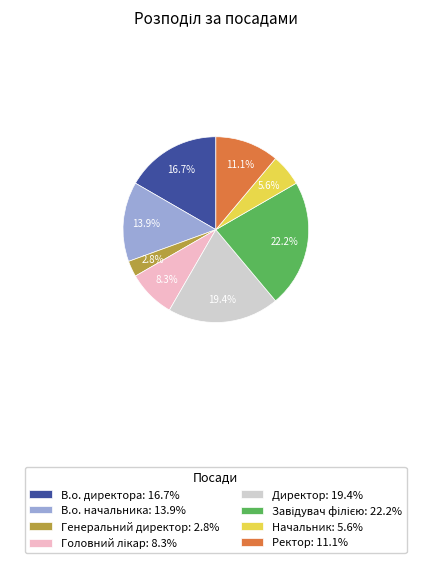

The Директор slice represents 19% of the pie. True or false?

True